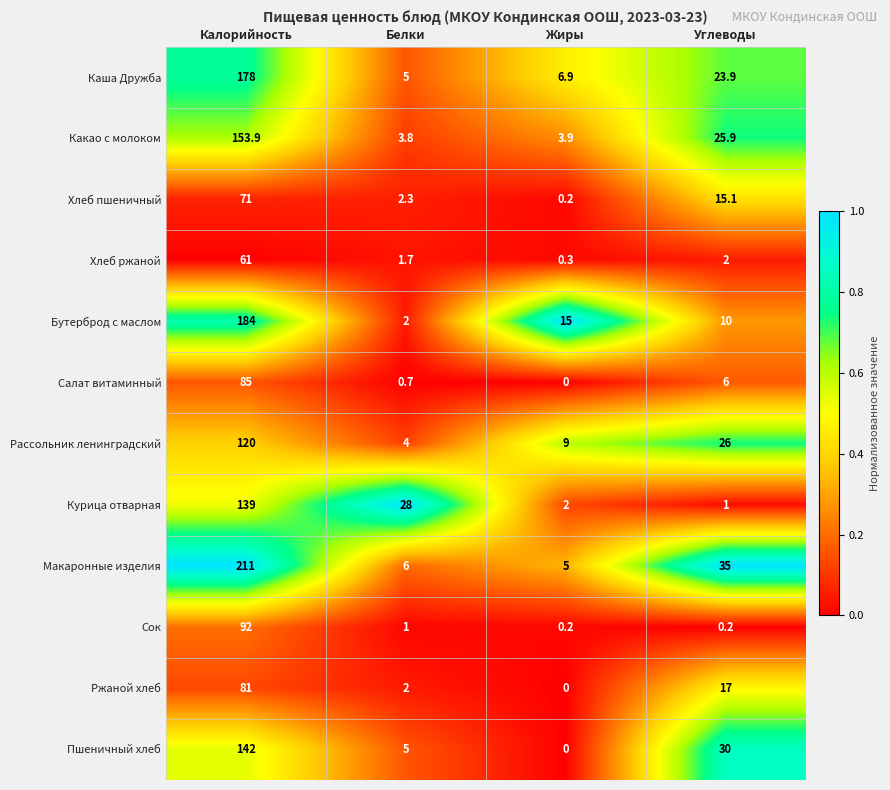

The value of Хлеб пшеничный at Углеводы is 24.5. True or false?

False